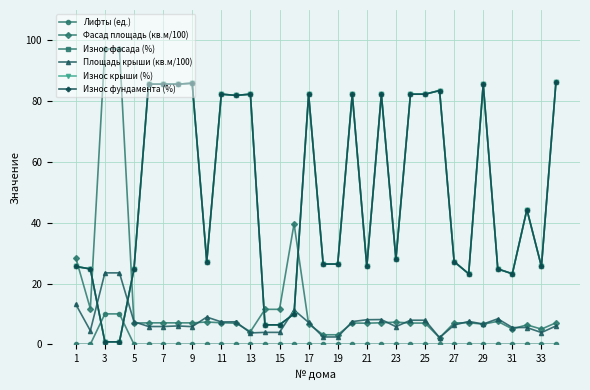

Is this an area chart (filled region under the line)?

No